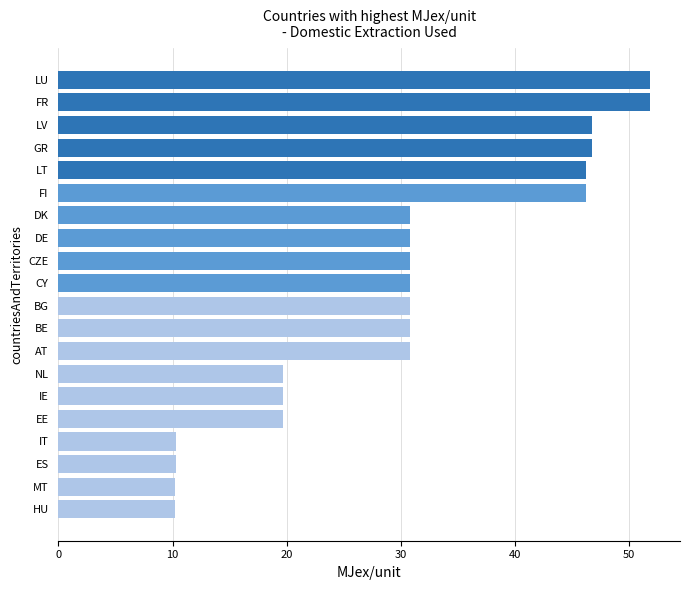

What is the approximate value at GR?

46.7